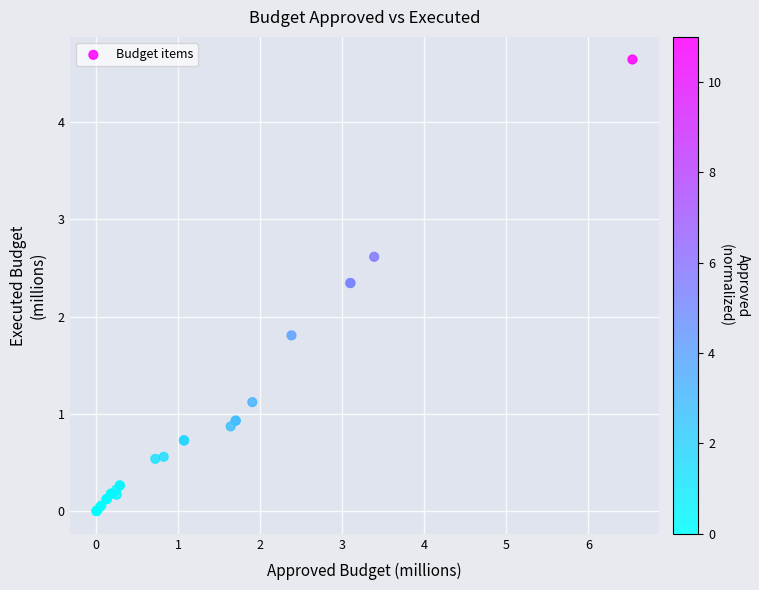

What Y value in the scatter plot is closest to 2?

1.8